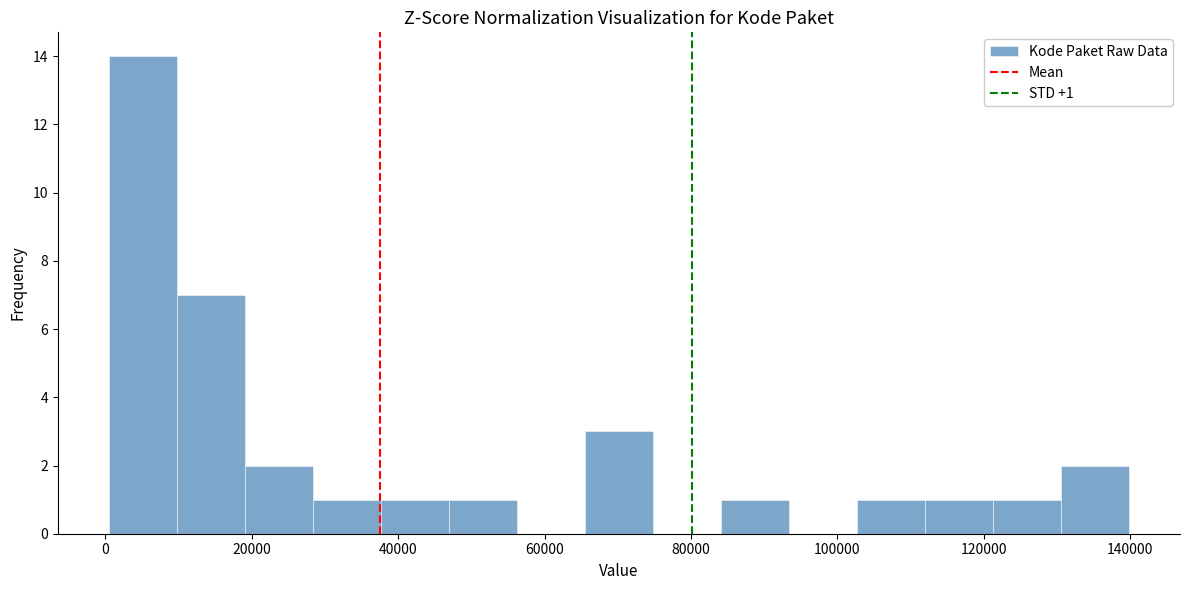

Which range on the x-axis has the tallest bar?

0 to 10000